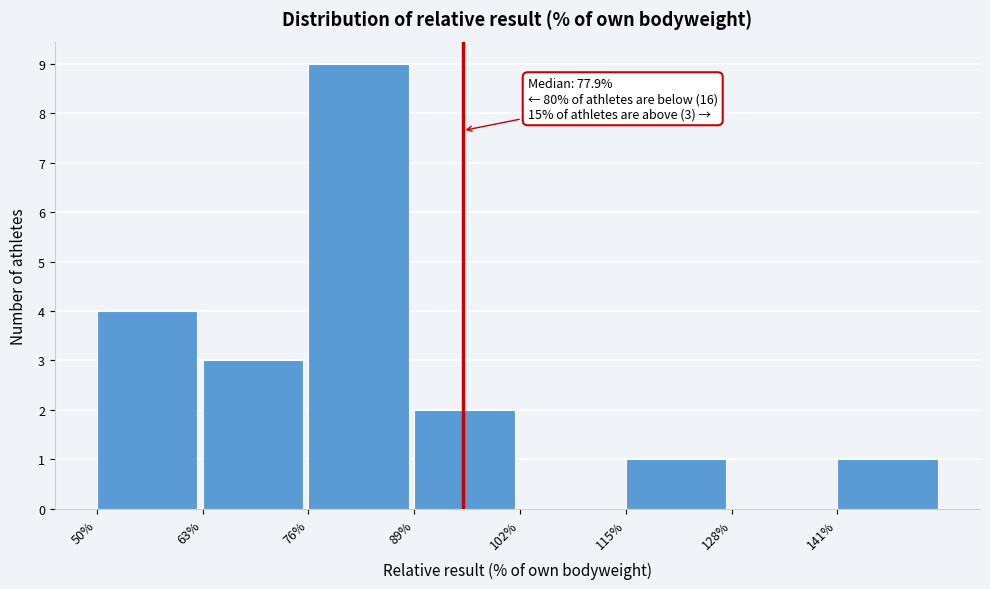

Over which range of the x-axis is the bar tallest?

76 to 89